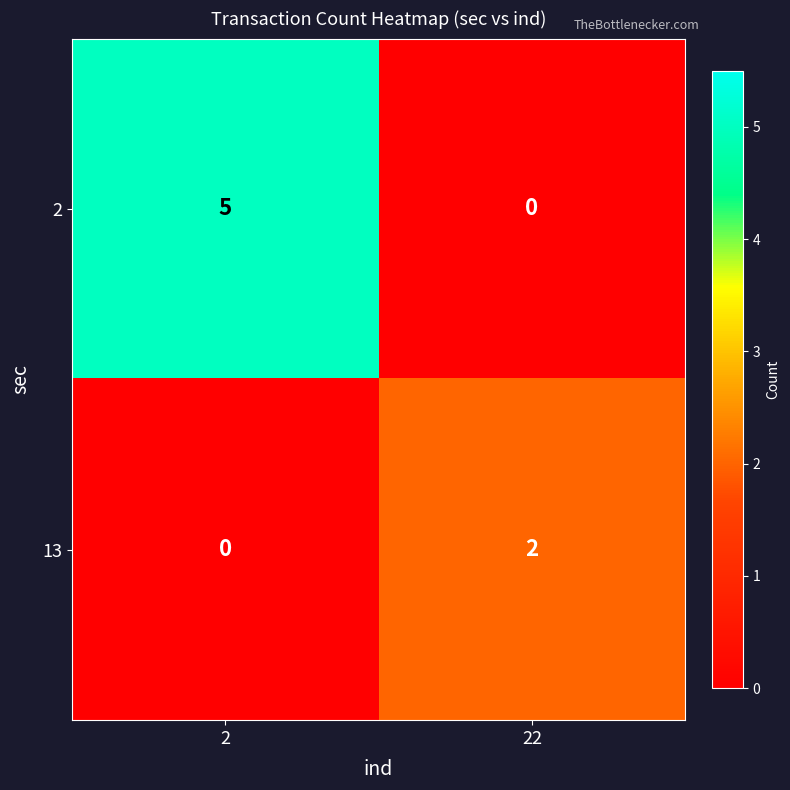

What is the sum of all 2 values?

5